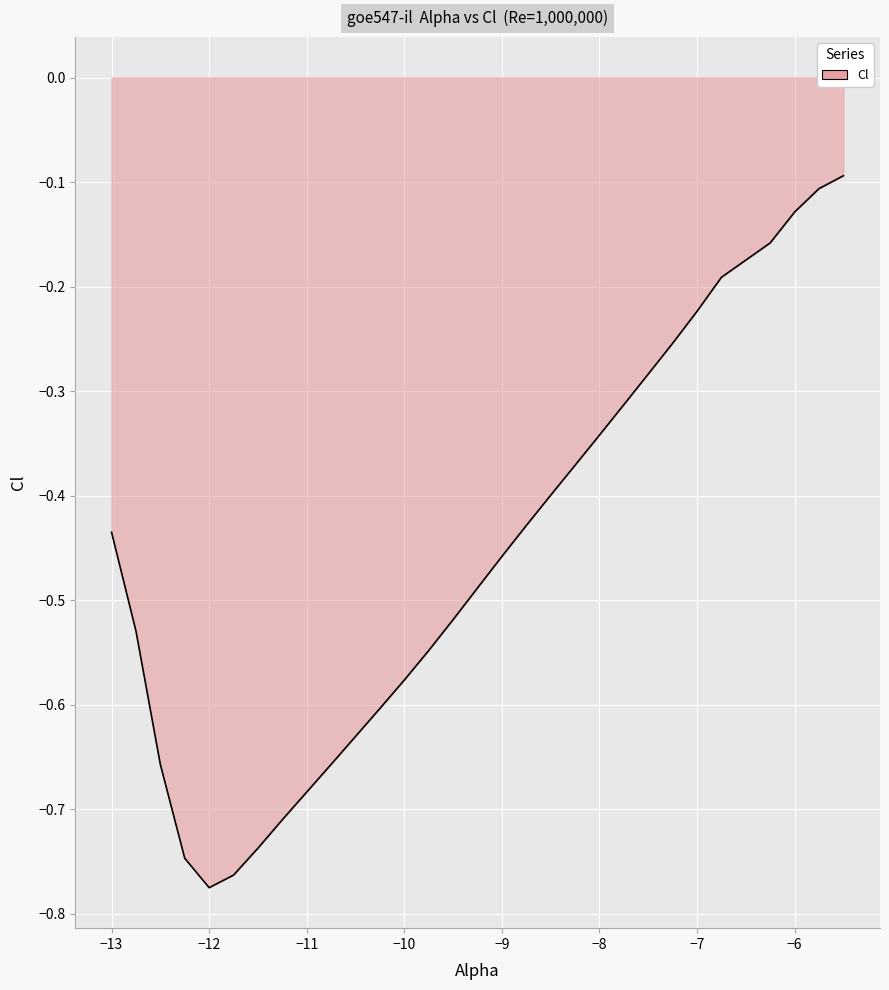

How many lines are shown in the chart?

1